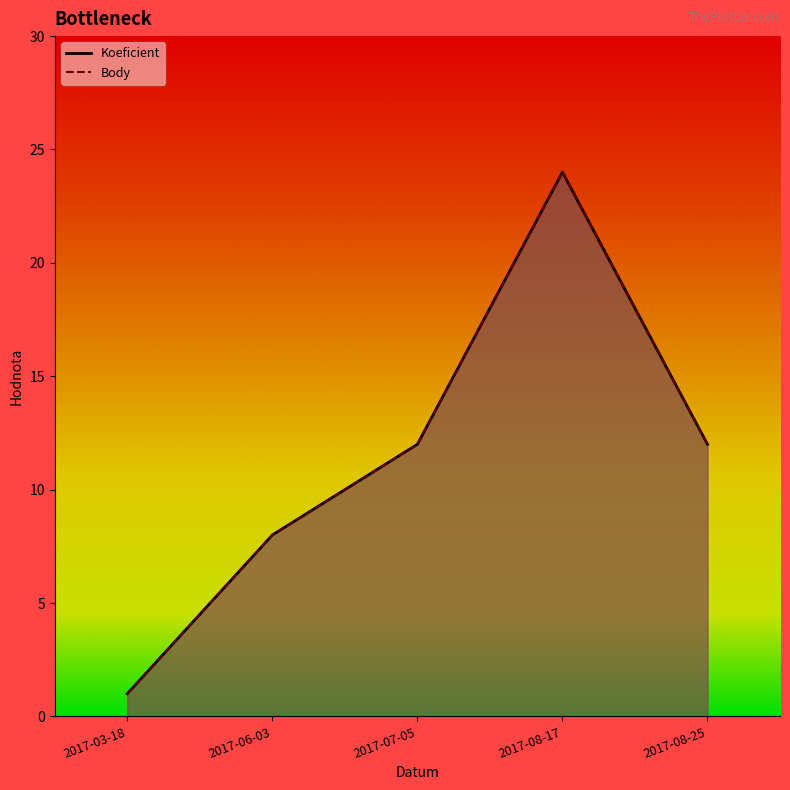

The Koeficient series shows 1 at 2017-03-18. True or false?

True